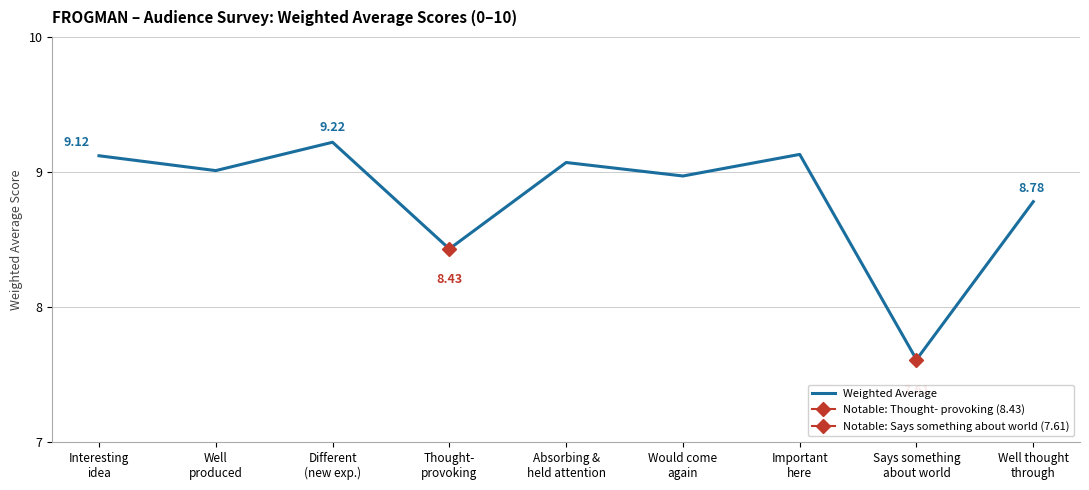

Rank the categories by value from lowest to highest.

Says something
about world, Thought-
provoking, Well thought
through, Would come
again, Well
produced, Absorbing &
held attention, Interesting
idea, Important
here, Different
(new exp.)